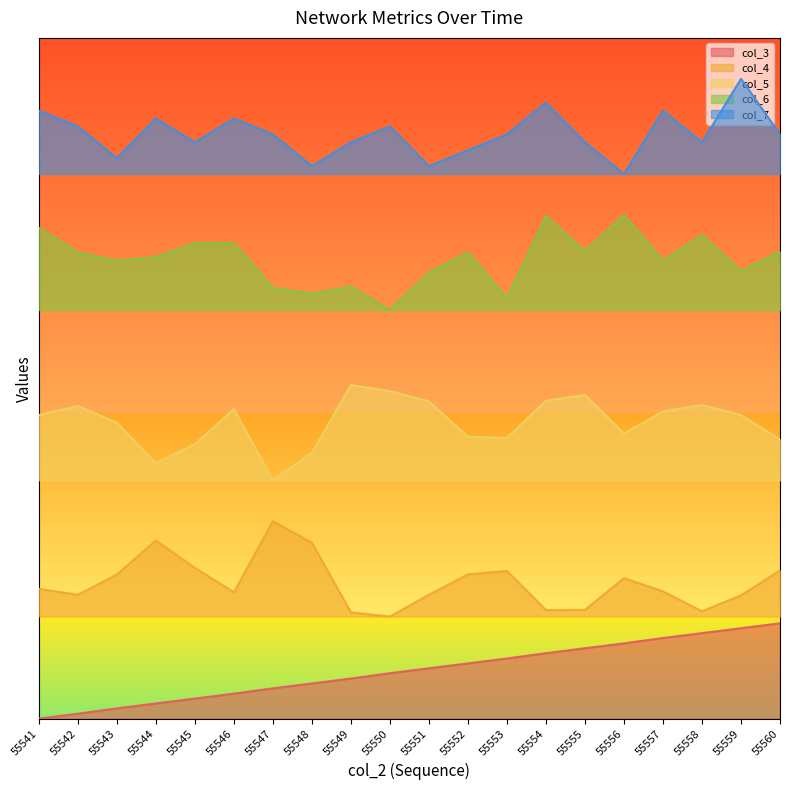

What is the value of the col_6 point at the 11th from the left?

0.7